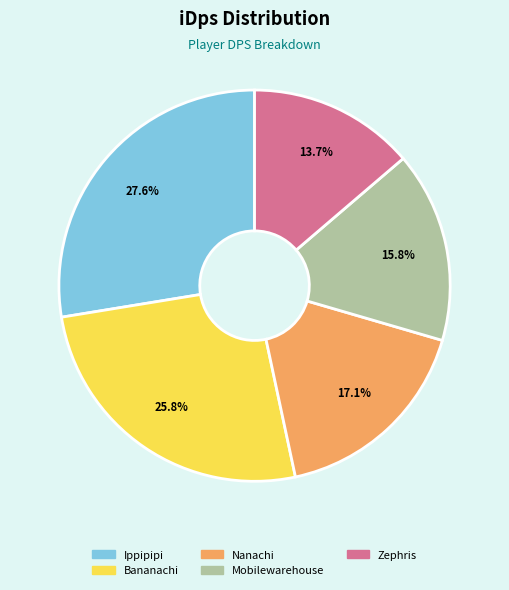

Does Ippipipi represent more than half of the total?

No